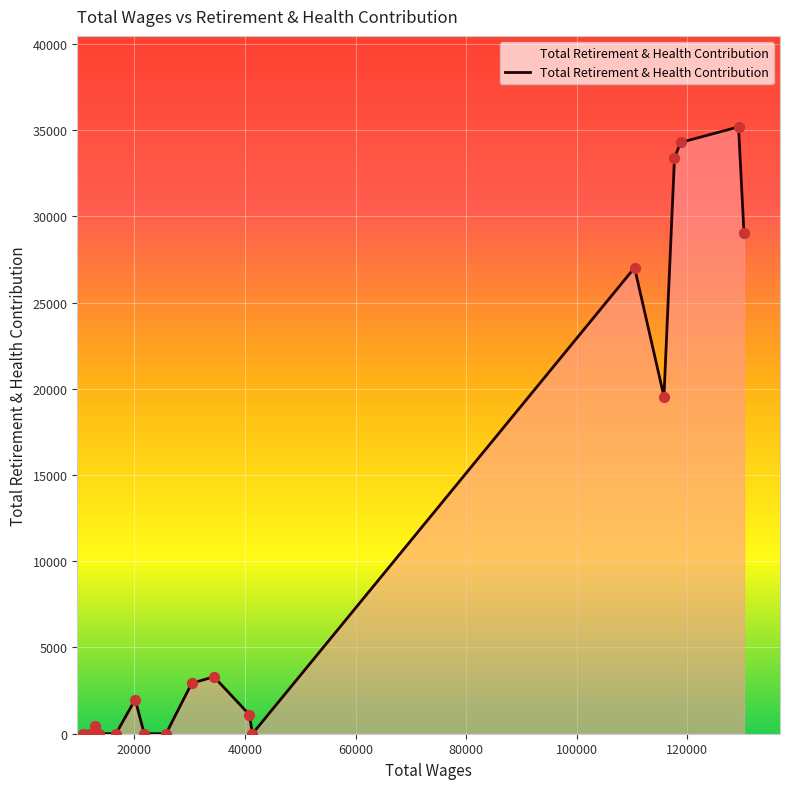

What is the difference between the maximum and minimum values?

35187.4